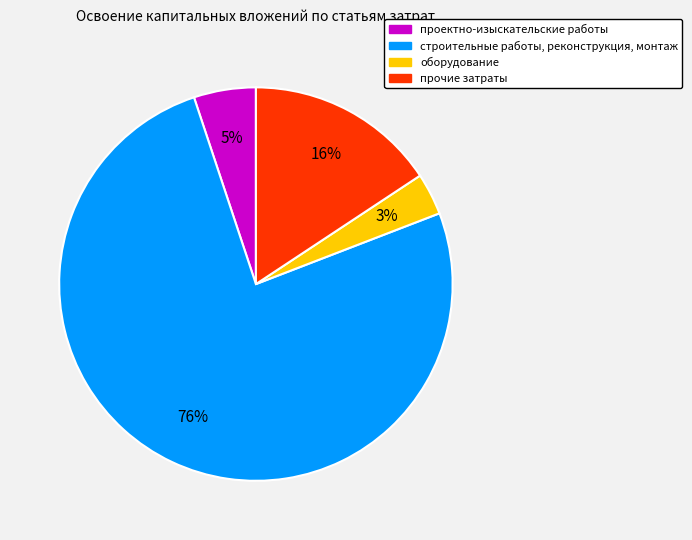

Which slice is the smallest?

оборудование